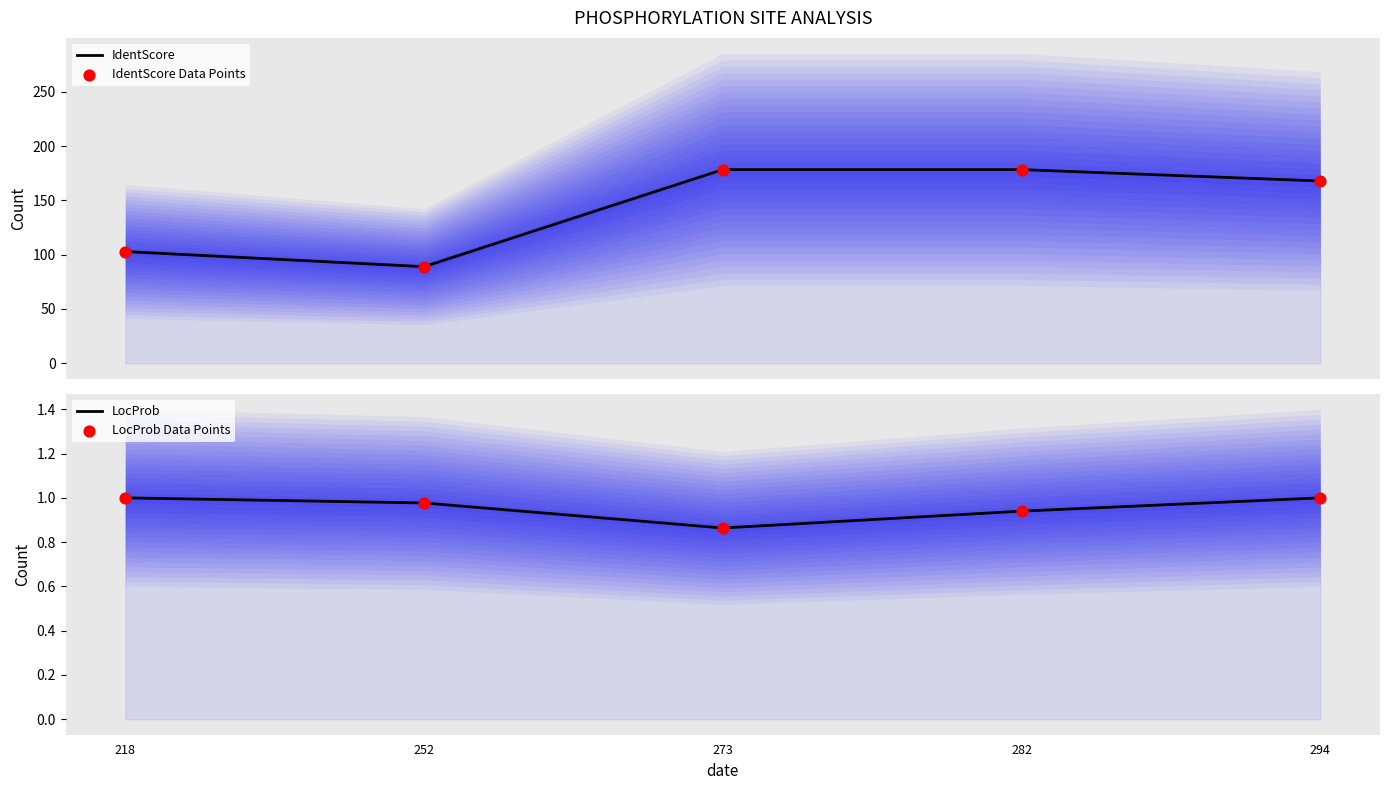

What are all the series names shown in the legend?

IdentScore, IdentScore Data Points, LocProb, LocProb Data Points